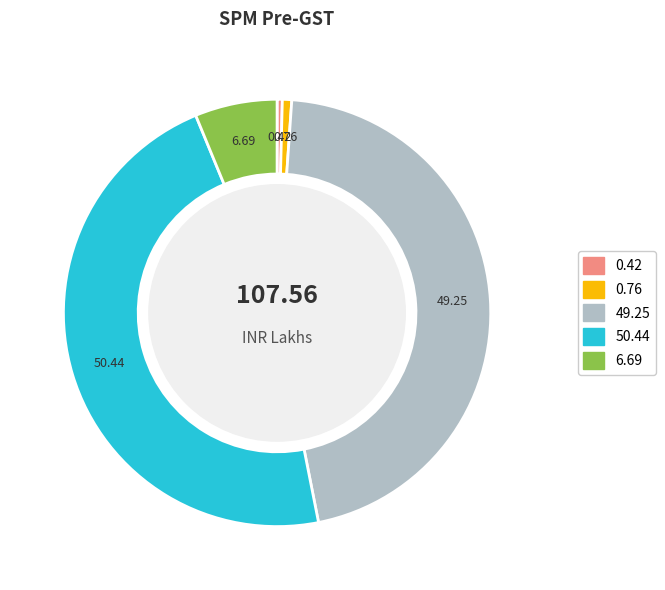

Is there a majority slice in this chart?

No